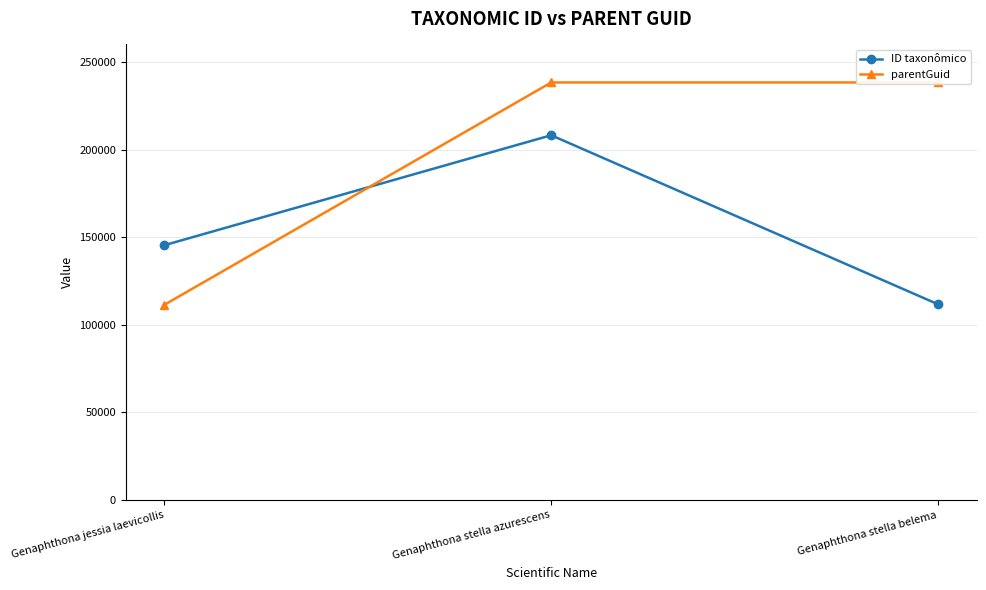

What is the average value of the ID taxonômico series?

155119